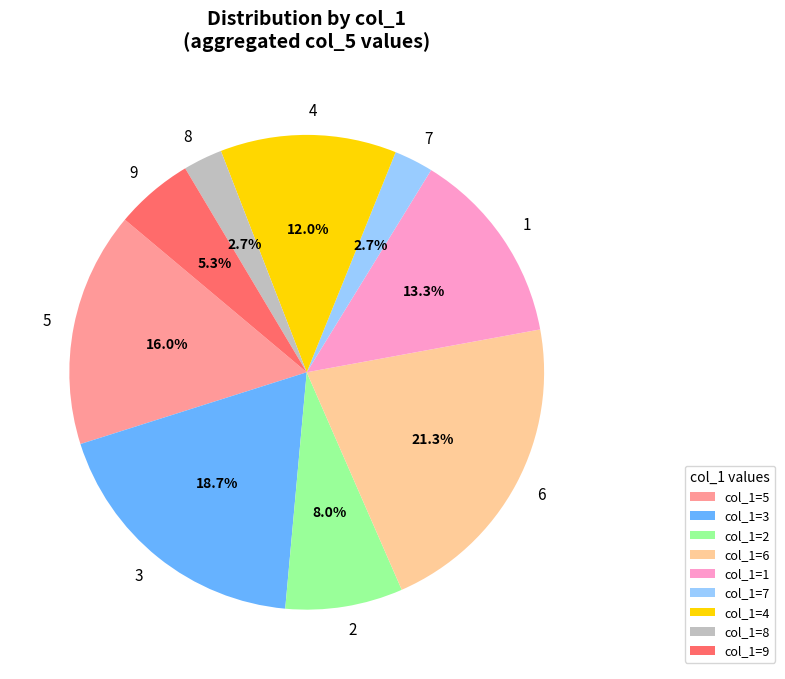

To the nearest percent, what percentage of the pie is 4?

12%